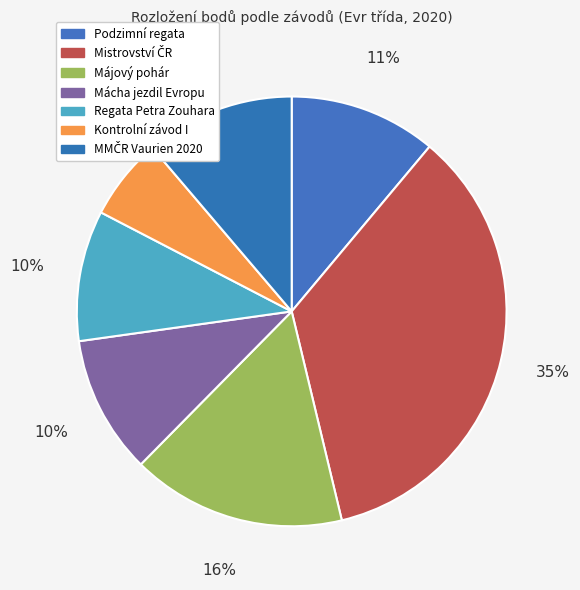

How many slices are in this pie chart?

7